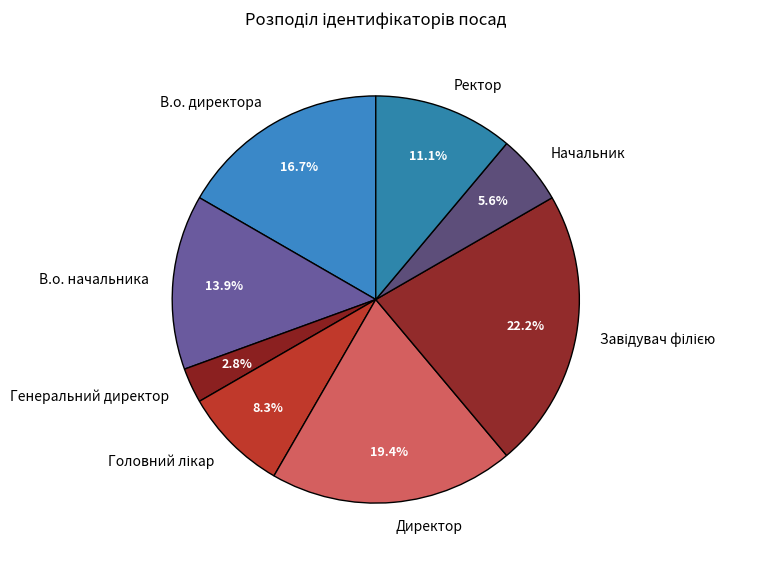

Is it true that В.о. директора is 17% of the pie?

True